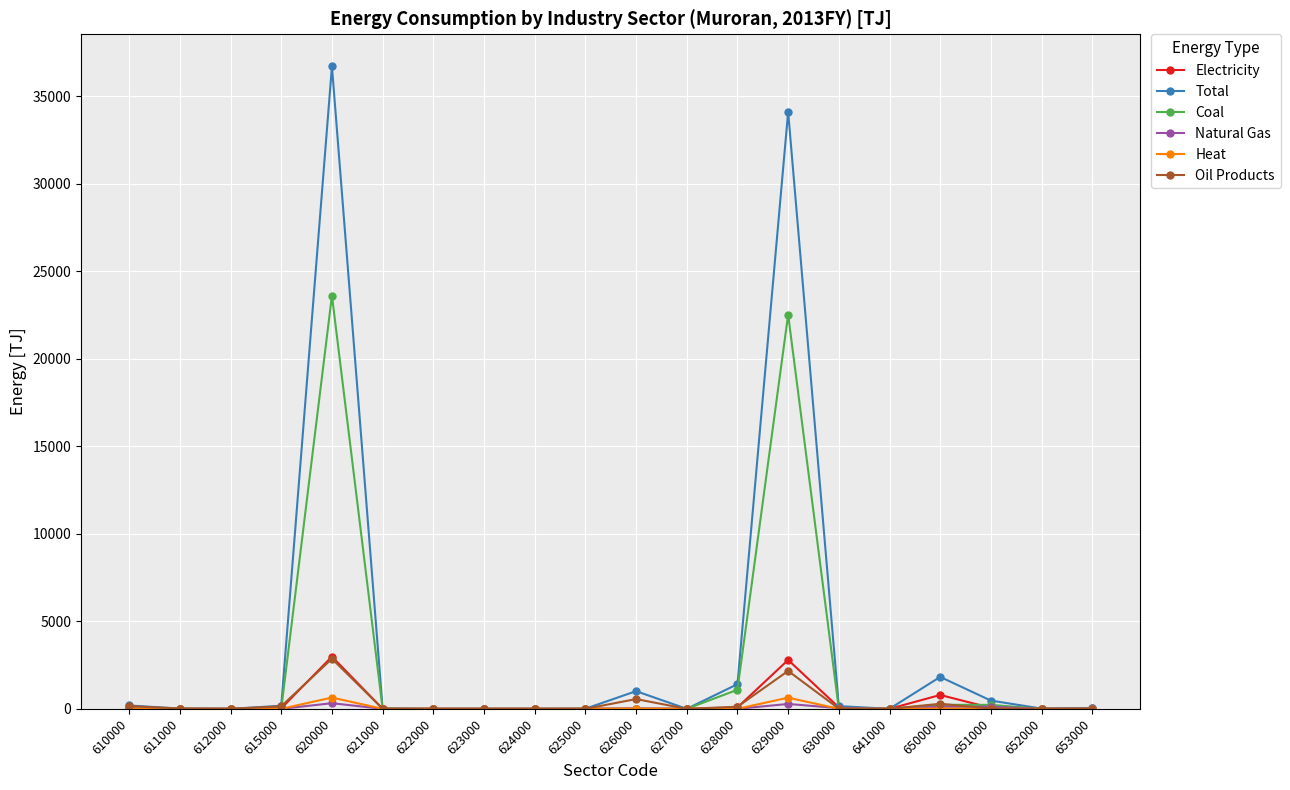

How many data points in Electricity are less than 17?

10